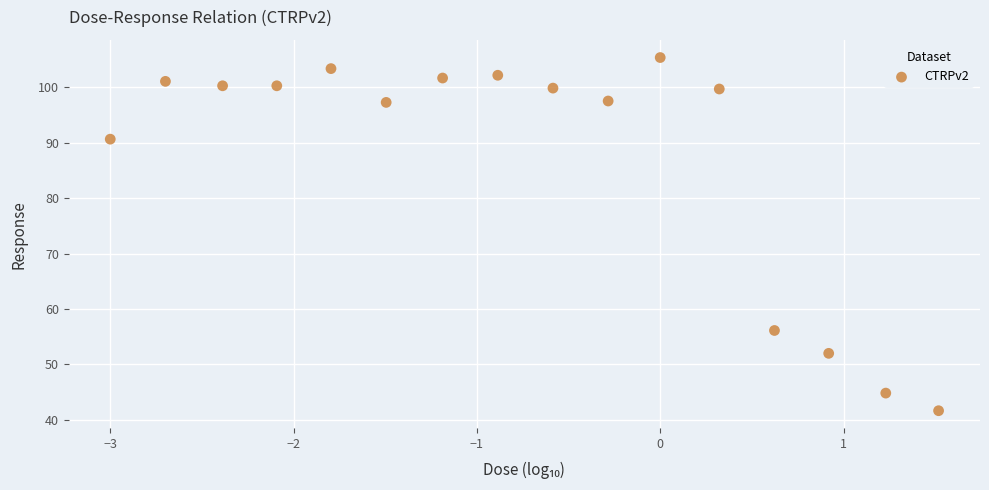

What is the range of Y values (max minus min)?

63.8